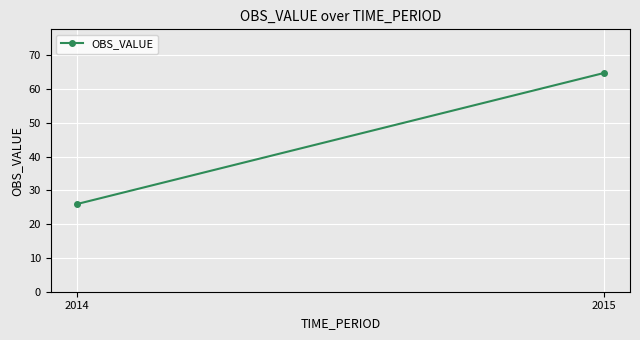

How many categories are shown in the chart?

2